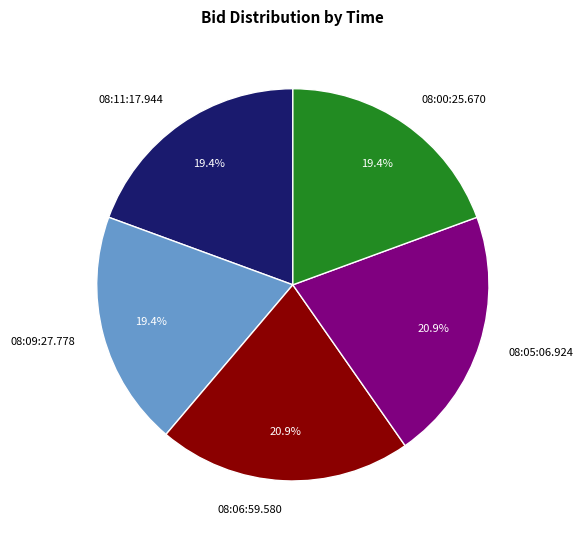

What percentage is the 08:00:25.670 slice, to the nearest percent?

19%